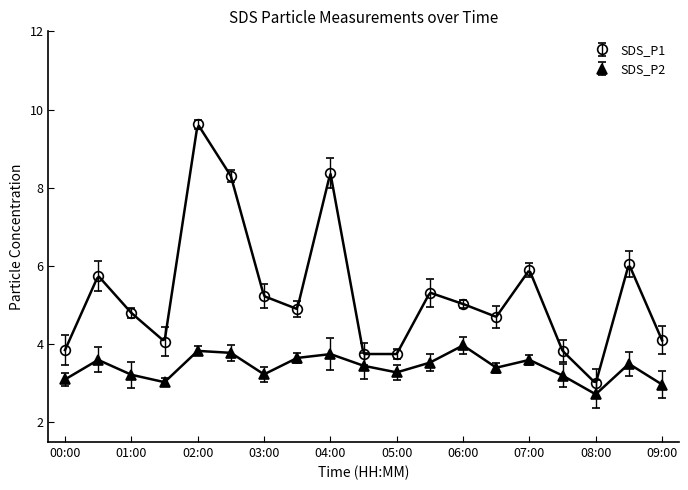

Rank the series at 06:30 from highest to lowest value.

SDS_P1, SDS_P2